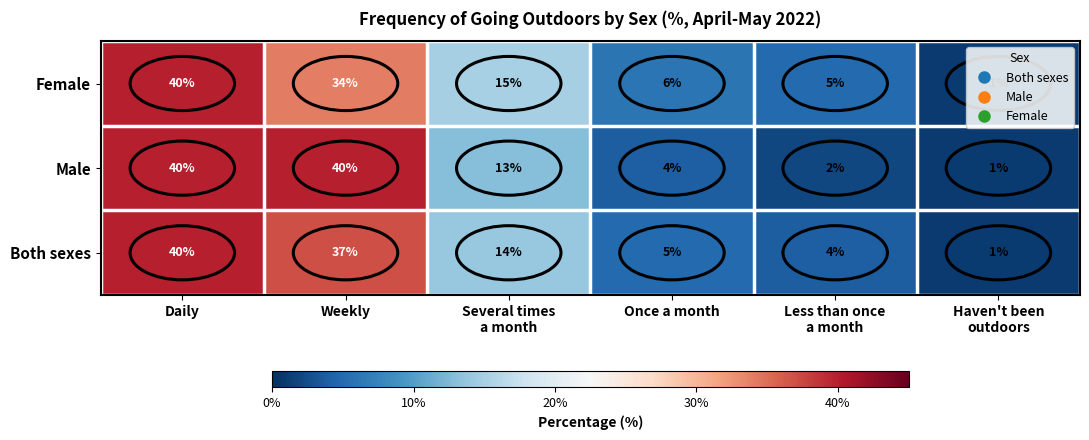

At Once a month, list the series in order from smallest to largest.

Male, Both sexes, Female